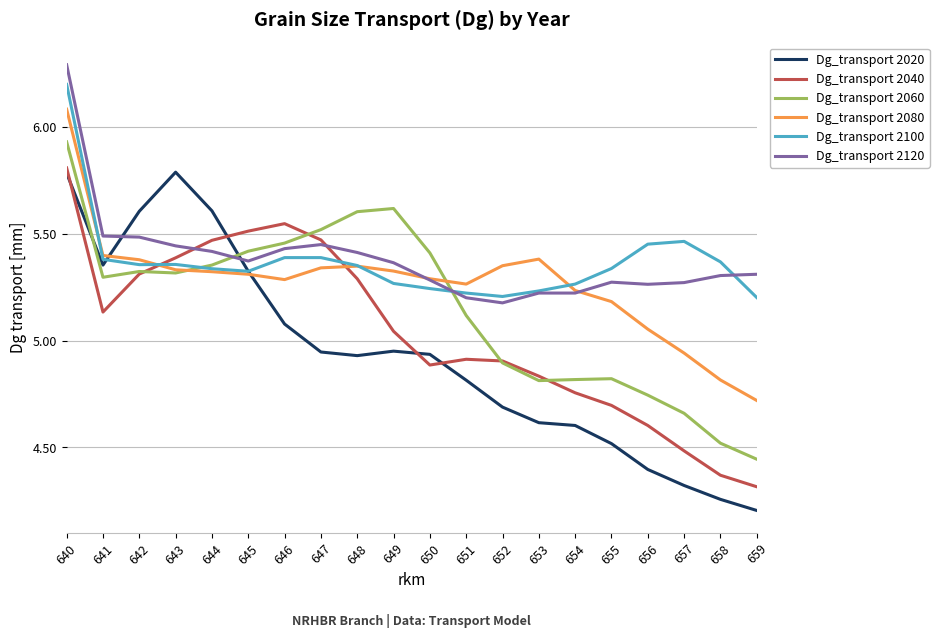

Where is the first local minimum for Dg_transport 2040?

641